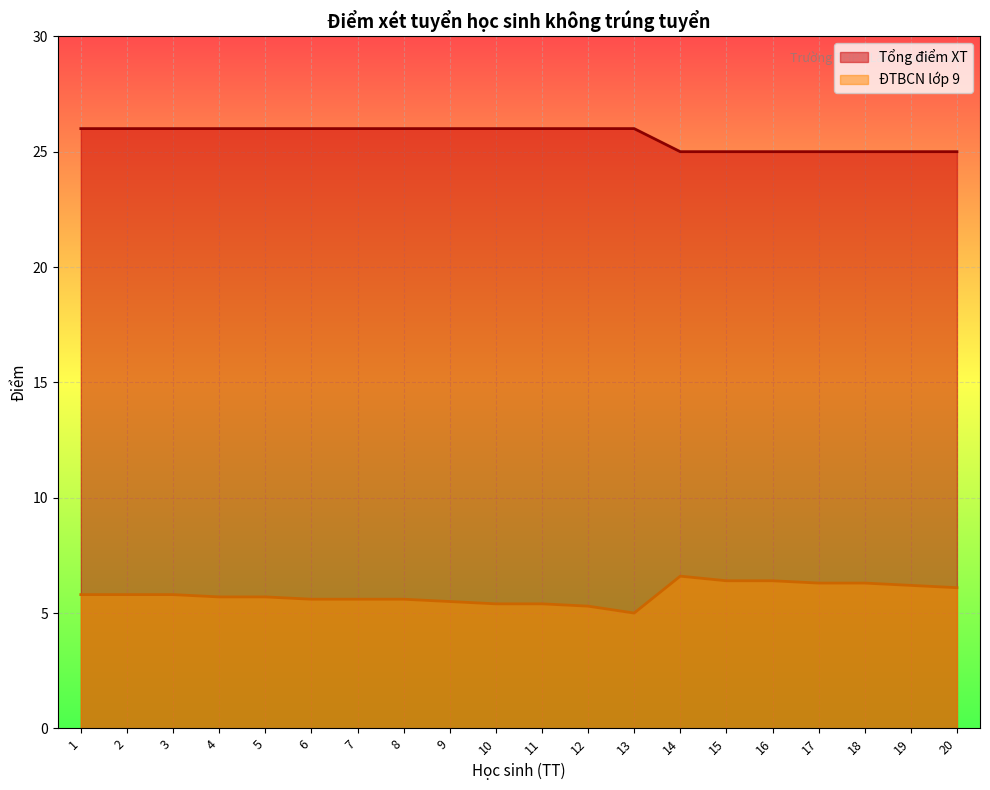

The Tổng điểm XT series shows 40.2 at 3. True or false?

False